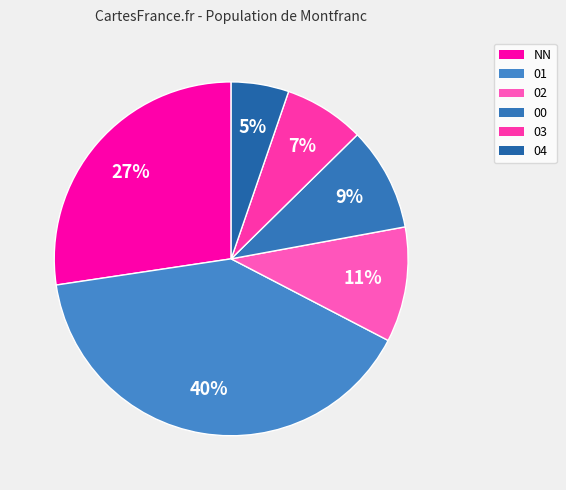

Does 04 represent more than half of the total?

No